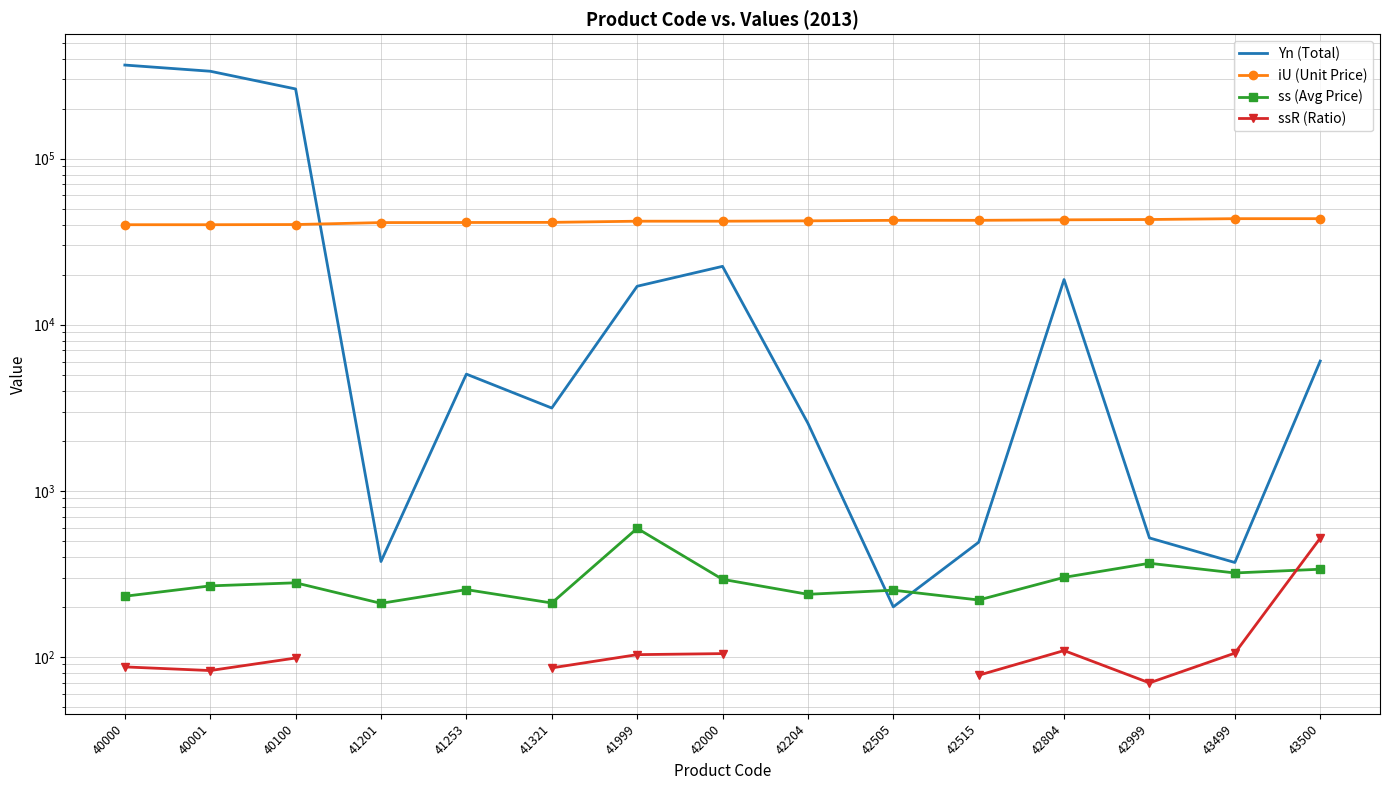

What is the greatest value displayed?

365975.0